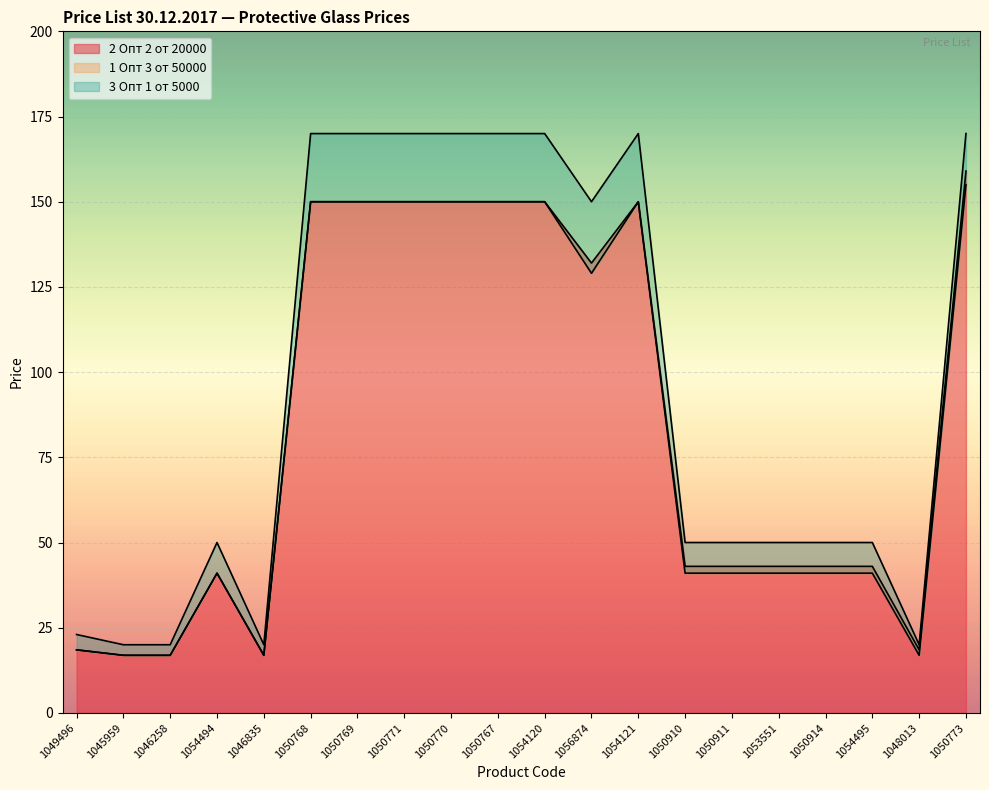

True or false: 2 Опт 2 от 20000 and 3 Опт 1 от 5000 cross at least once.

False